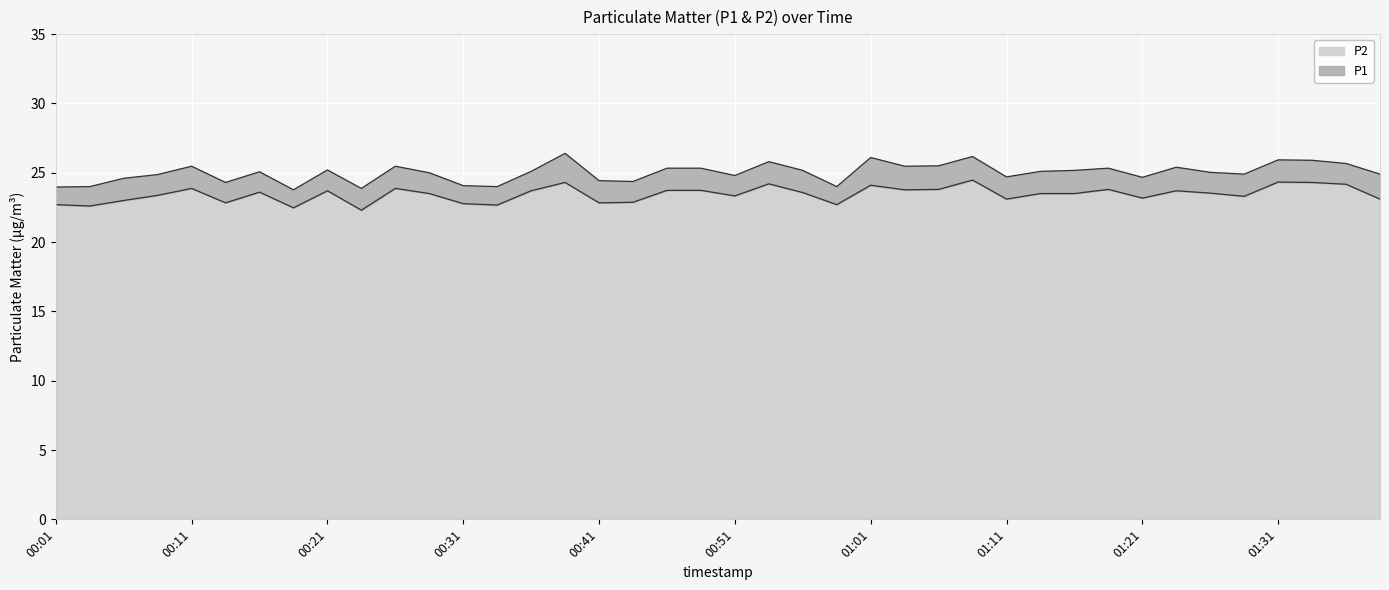

At how many categories does at least one series exceed 23?

40